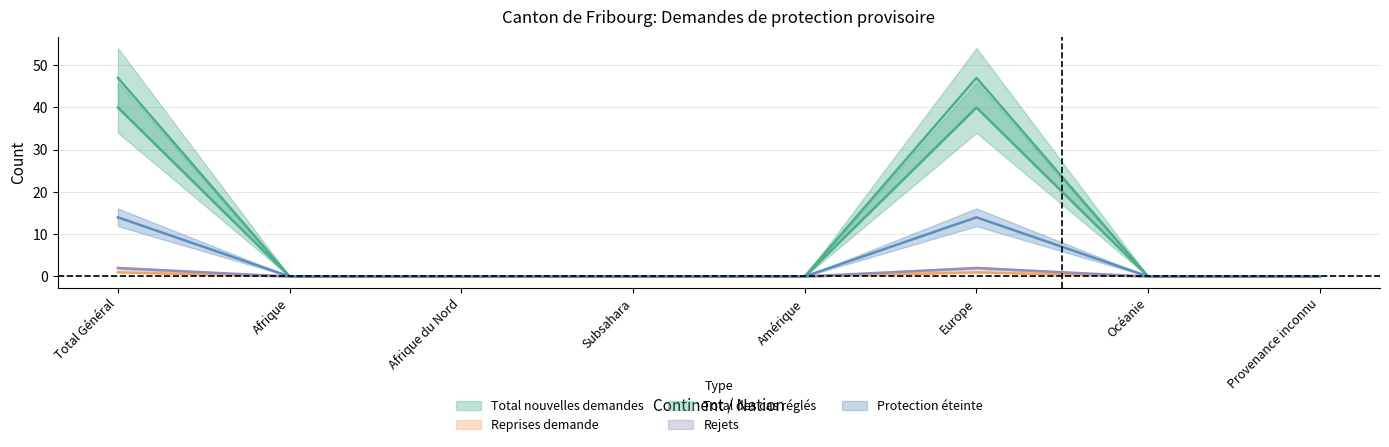

What is the label of the 7th point from the left?

Océanie